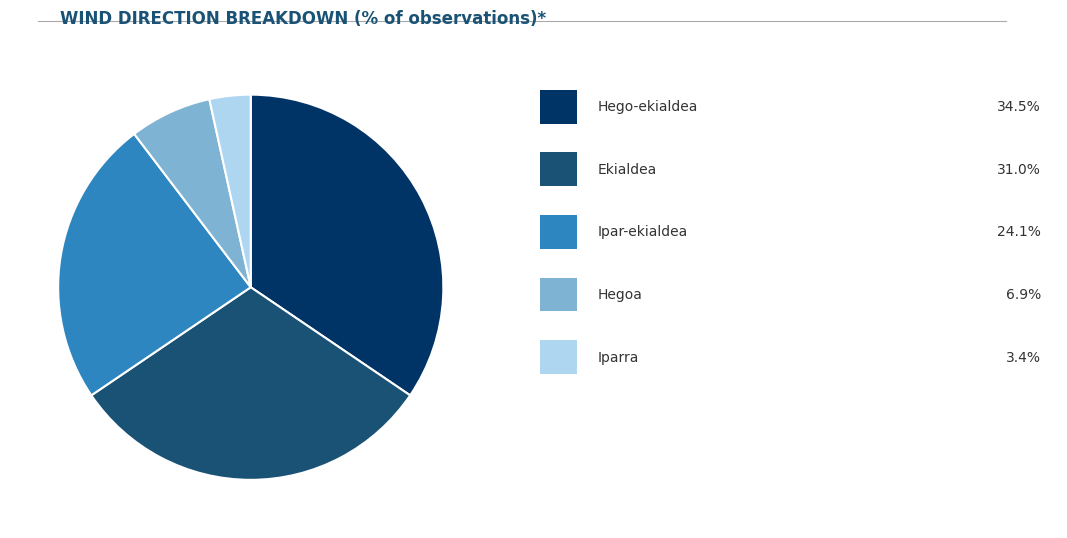

Does any single category account for the majority?

No